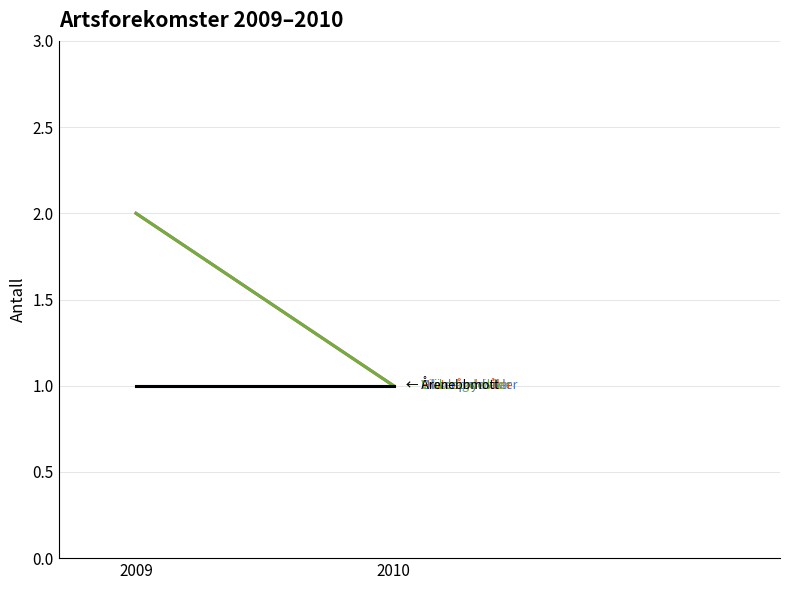

What is the smallest value displayed?

1